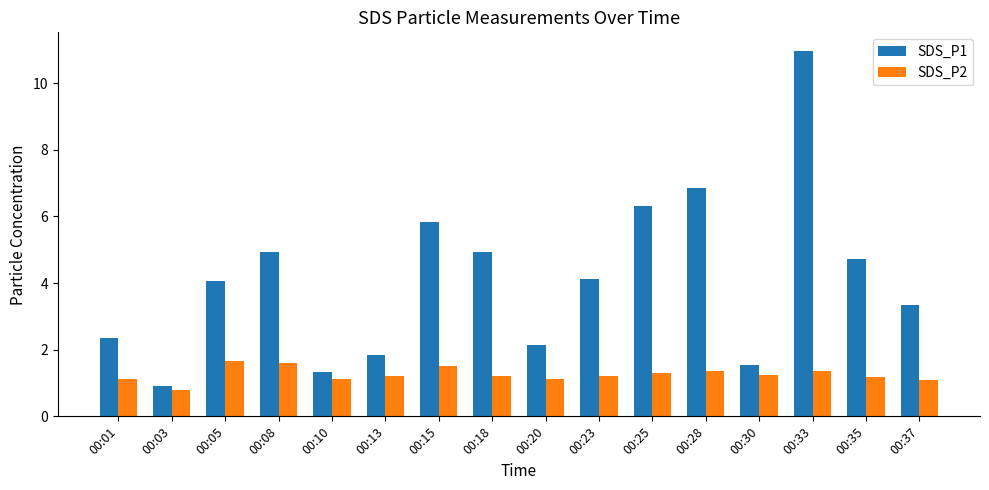

Which series changed the most between 00:15 and 00:23?

SDS_P1